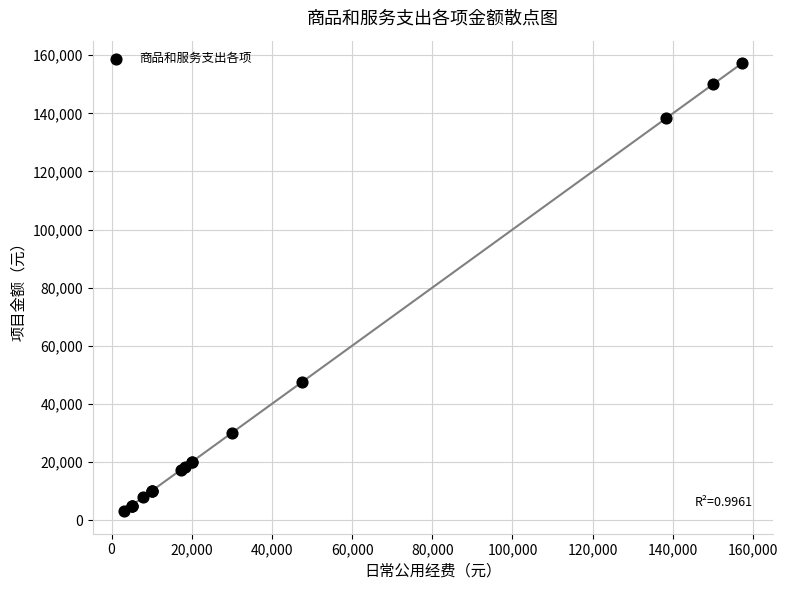

What Y value in the scatter plot is closest to 80160?

47440.0